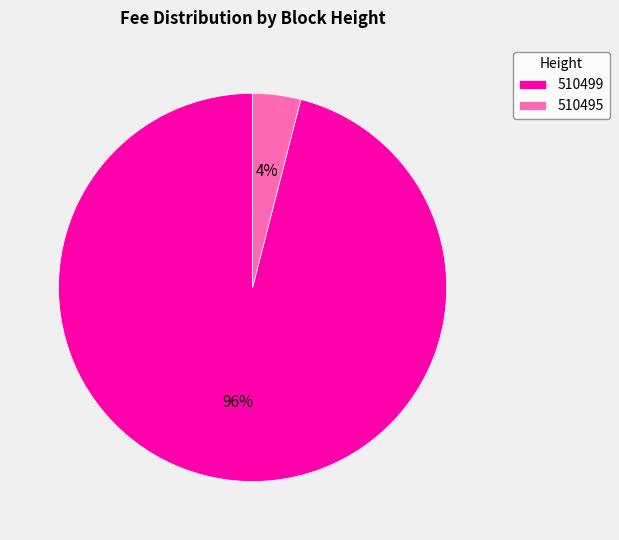

Do 510495 and 510499 together represent more than half of the pie?

Yes